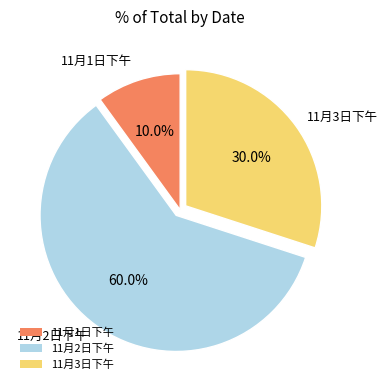

Rank the categories by value from lowest to highest.

11月1日下午, 11月3日下午, 11月2日下午